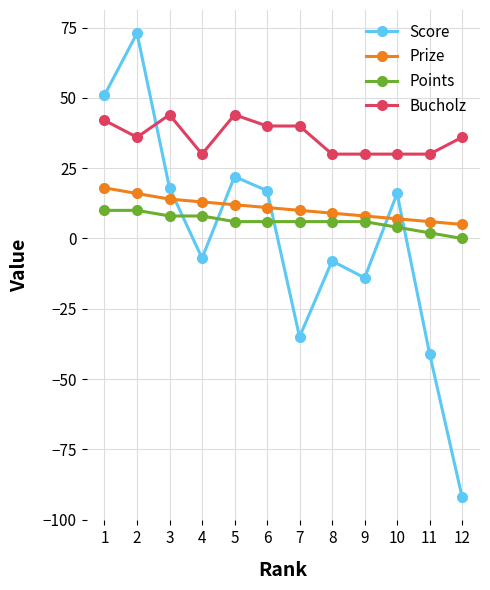

Count the Bucholz values in the range 30 to 42.

10